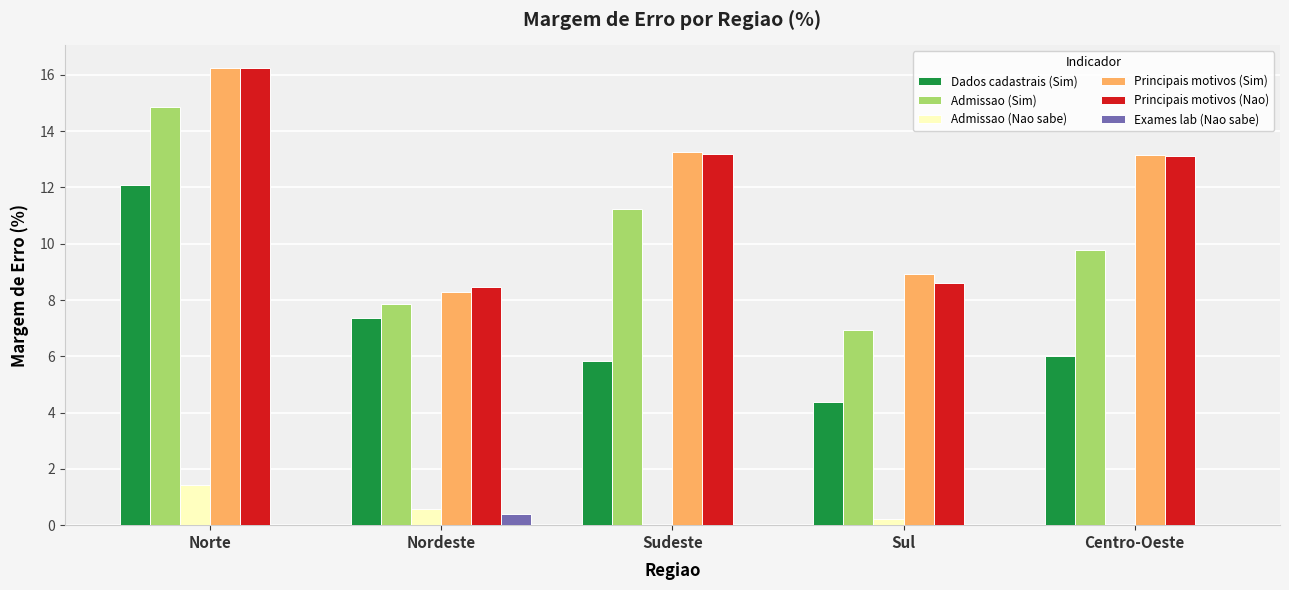

What is the total value across all series at Centro-Oeste?

42.1